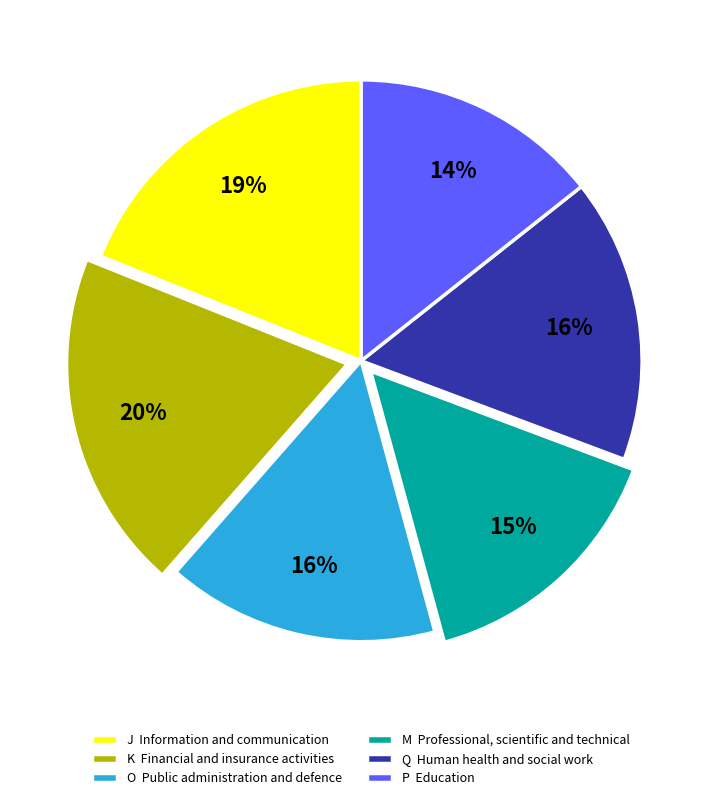

How many slices are in this pie chart?

6